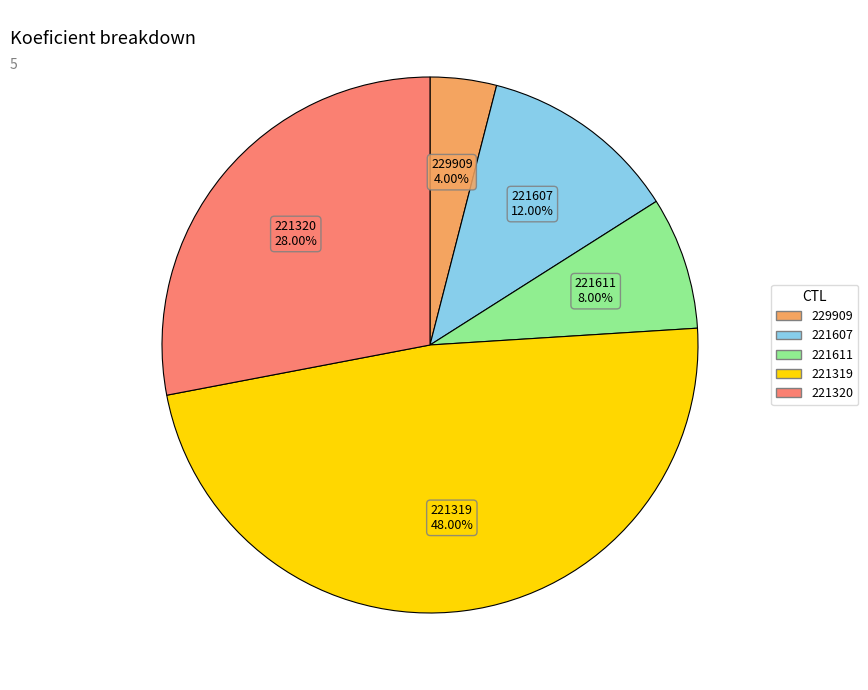

Which category has the smallest portion of the pie?

229909